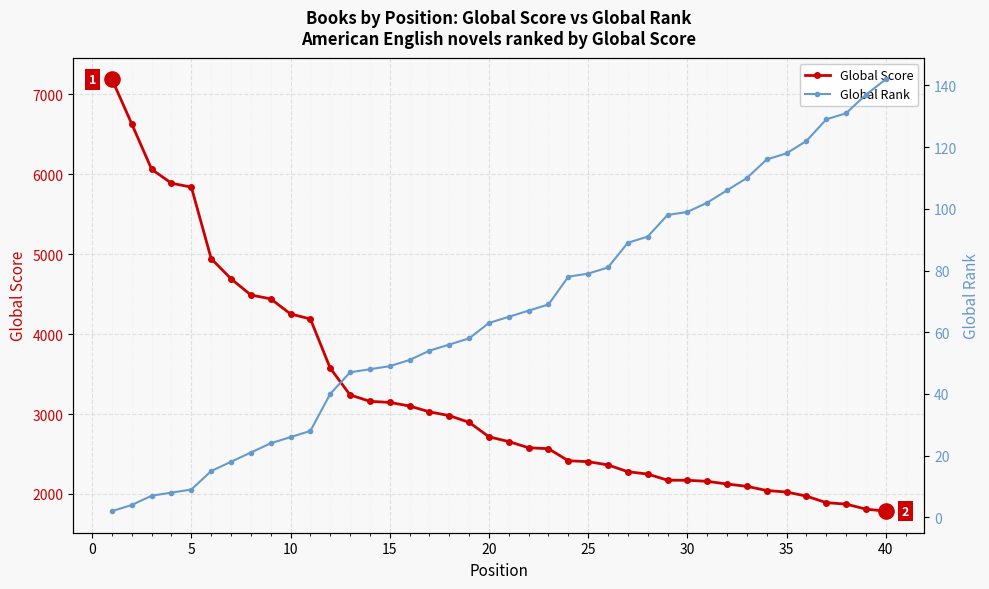

What is the highest value of the Global Score series?

7188